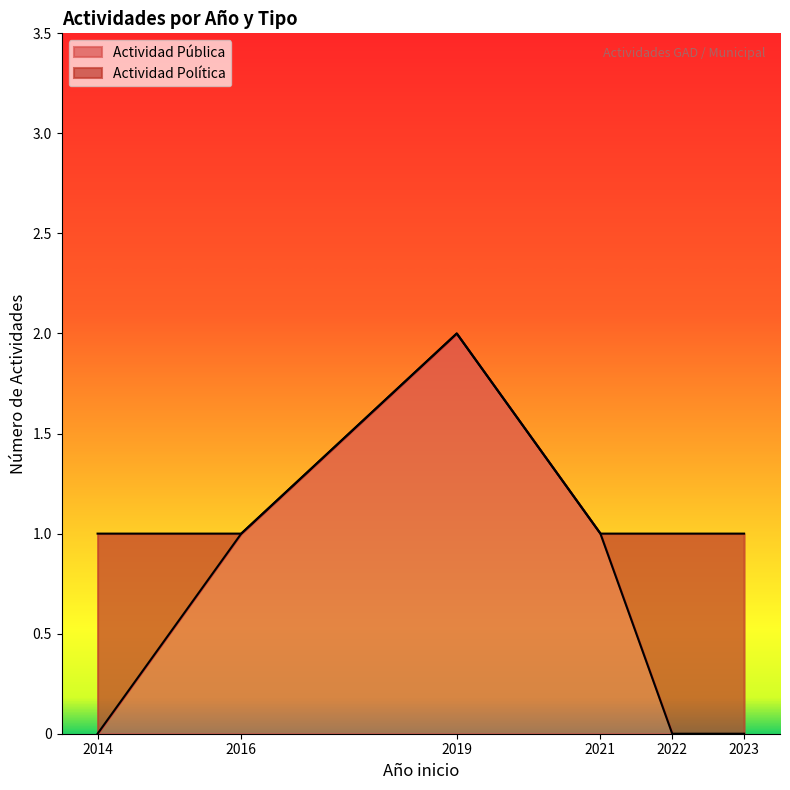

The value of Actividad Pública at 2016 is 2. True or false?

False